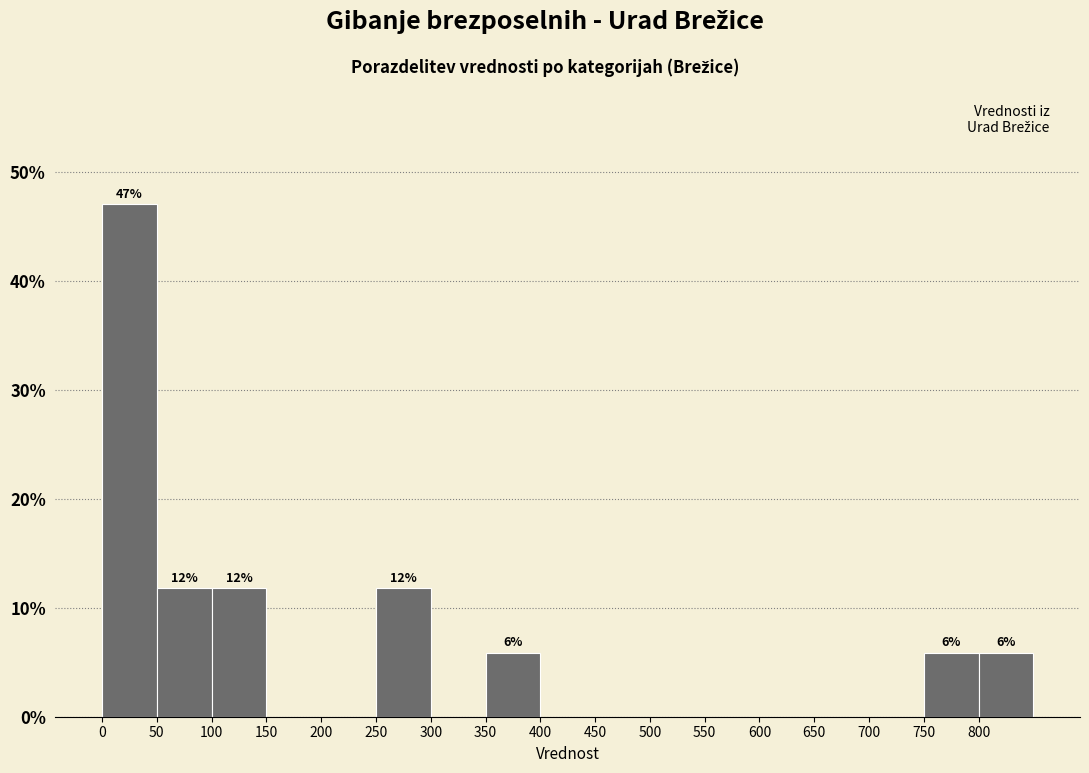

Which range on the x-axis has the tallest bar?

0 to 50